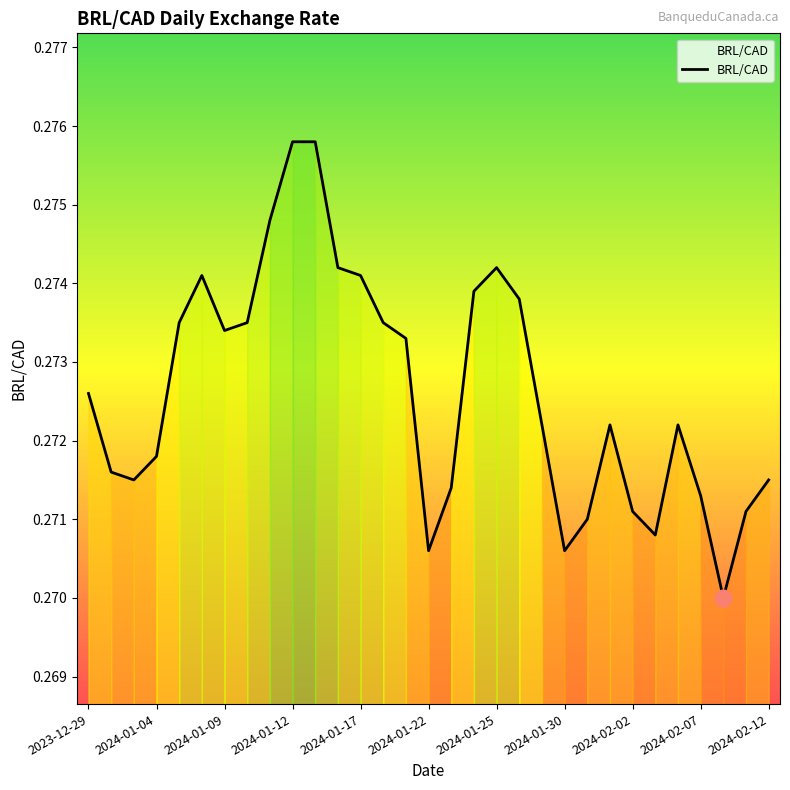

How many lines are shown in the chart?

1